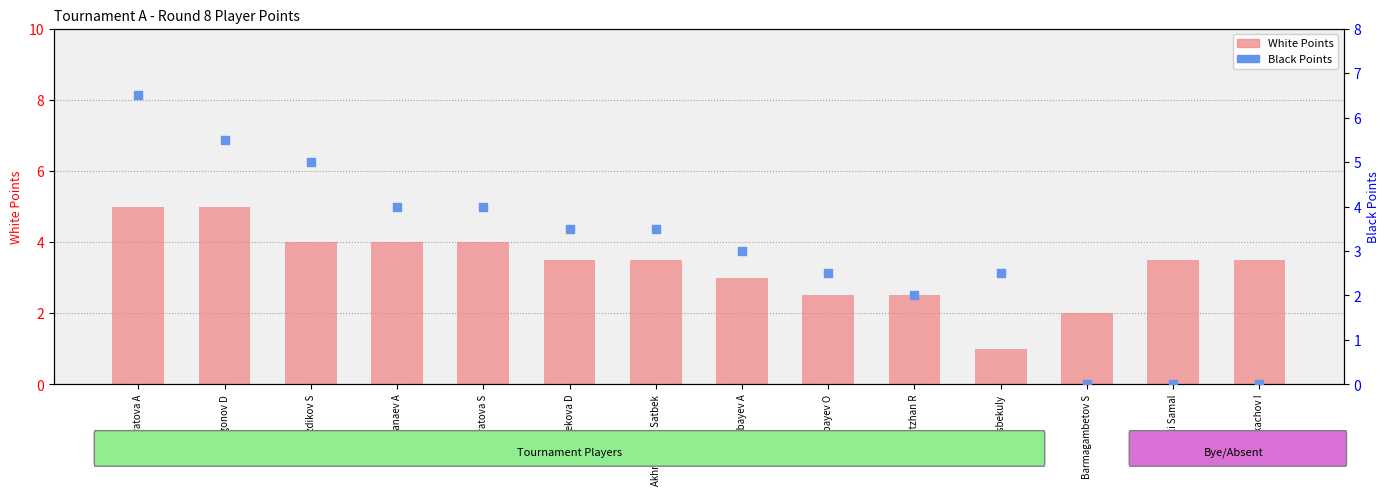

Which series has the largest total across all categories?

White Points